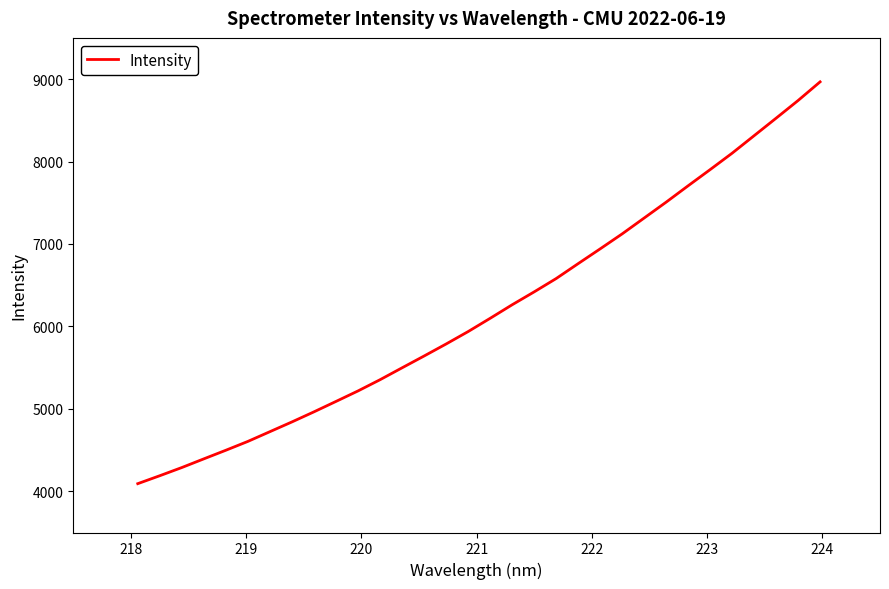

What is the minimum value shown in the chart?

4092.4